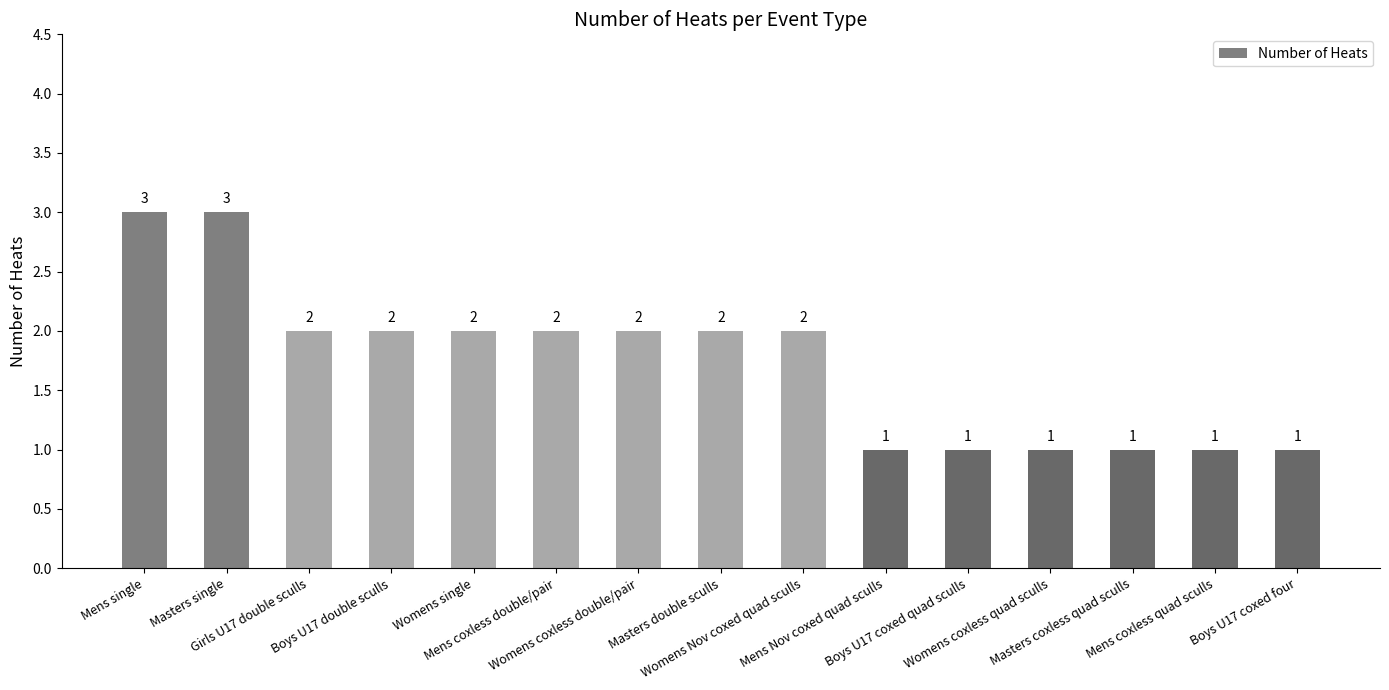

Count the values in the range 1 to 2.

13